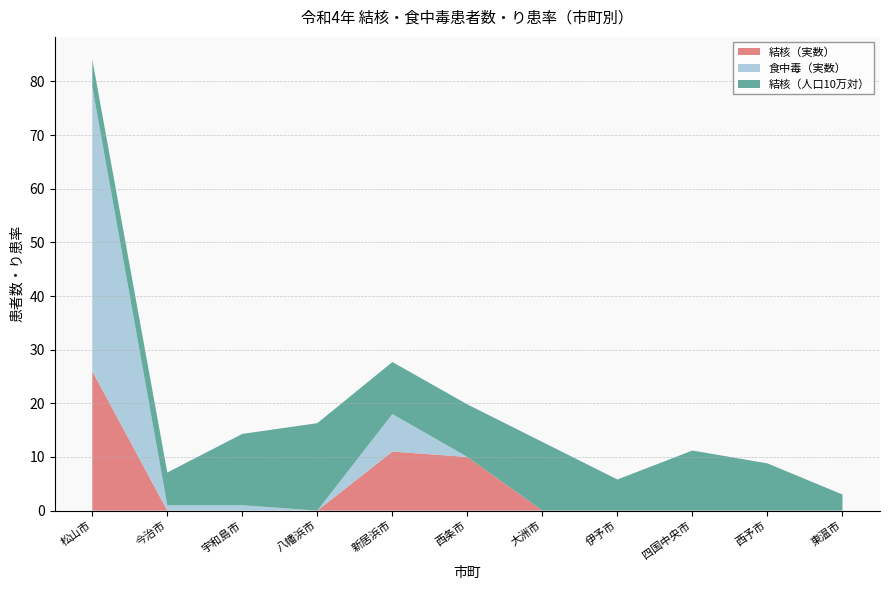

Reading left to right, transcribe all the data shown in this chart.

結核（実数）: 26.0	0.0	0.0	0.0	11.0	10.0	0.0	0.0	0.0	0.0	0.0
食中毒（実数）: 53.0	1.0	1.0	0.0	7.0	0.0	0.0	0.0	0.0	0.0	0.0
結核（人口10万対）: 5.1	6.1	13.3	16.3	9.7	9.8	12.8	5.8	11.2	8.8	3.0